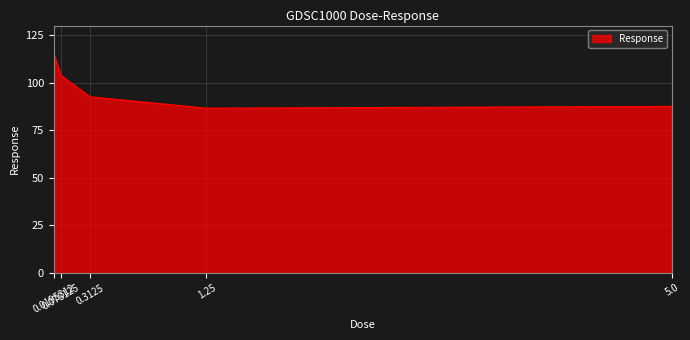

What is the difference between the values at 0.3125 and 0.0195312?

22.6